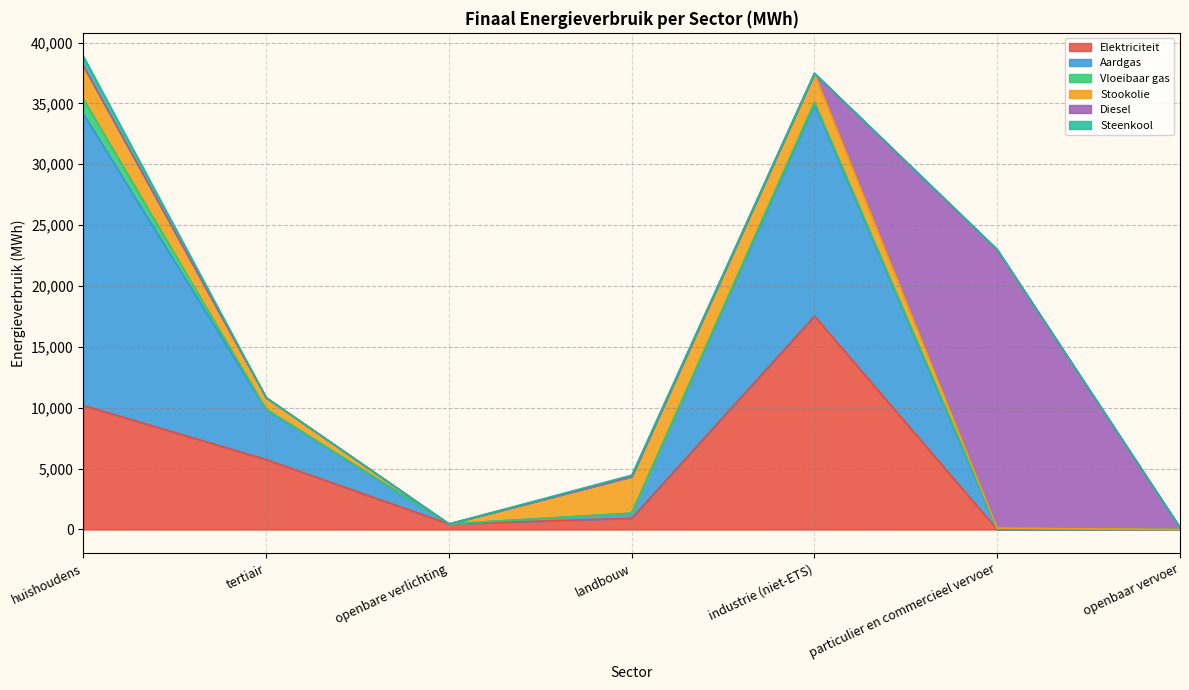

Rank the categories by Elektriciteit value from lowest to highest.

openbaar vervoer, particulier en commercieel vervoer, openbare verlichting, landbouw, tertiair, huishoudens, industrie (niet-ETS)